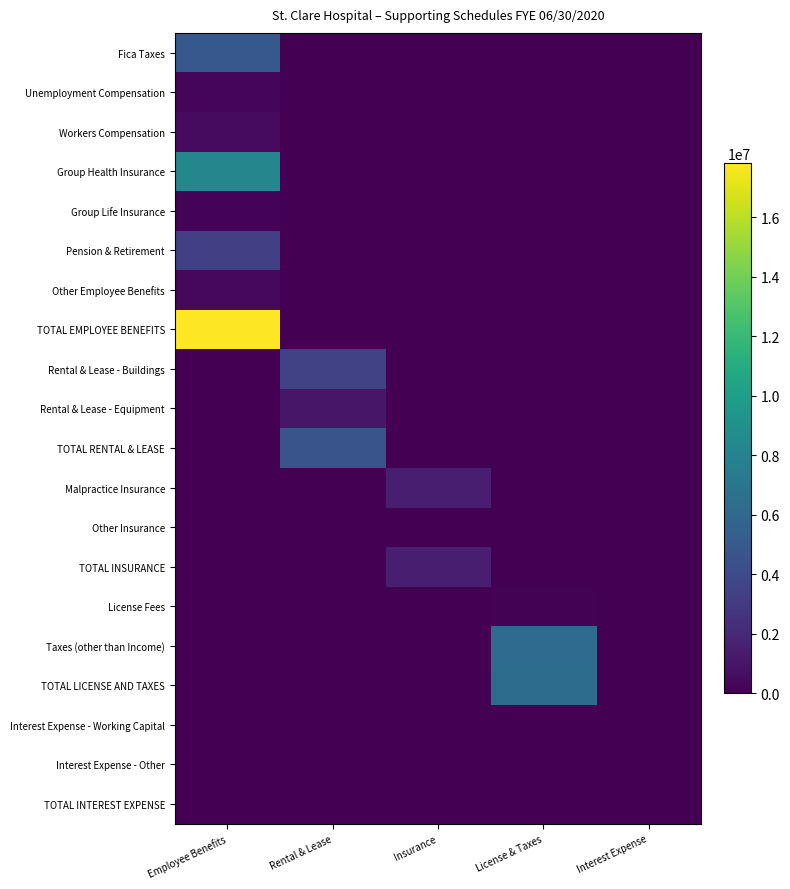

What is the difference between the highest and lowest values at License & Taxes?

6306256.5